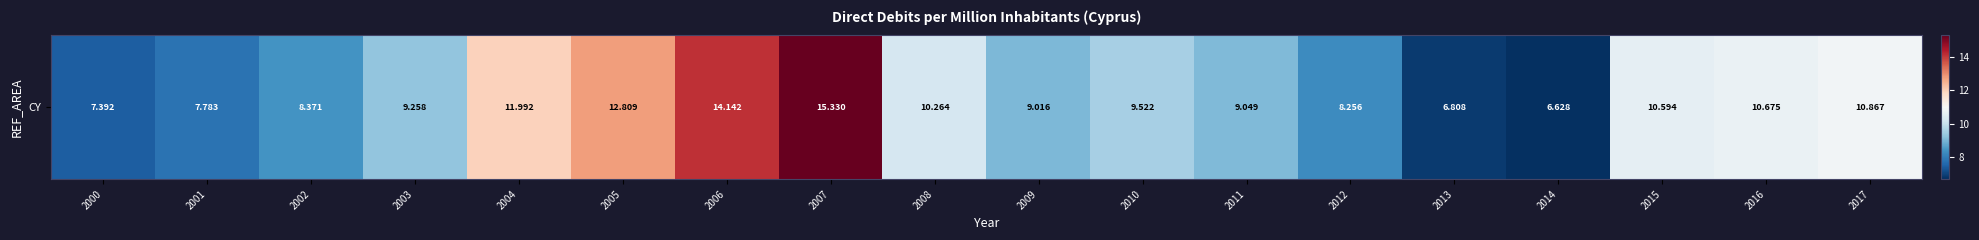

What is the minimum value shown in the chart?

6.6